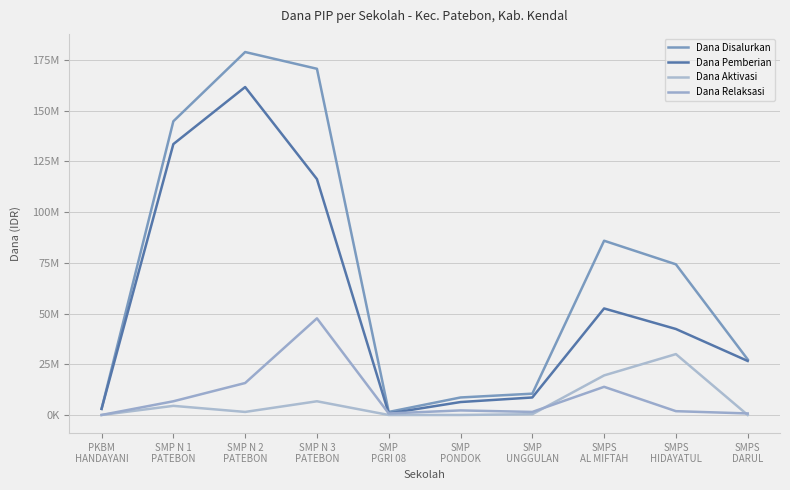

Does the chart display data point markers on the line(s)?

No